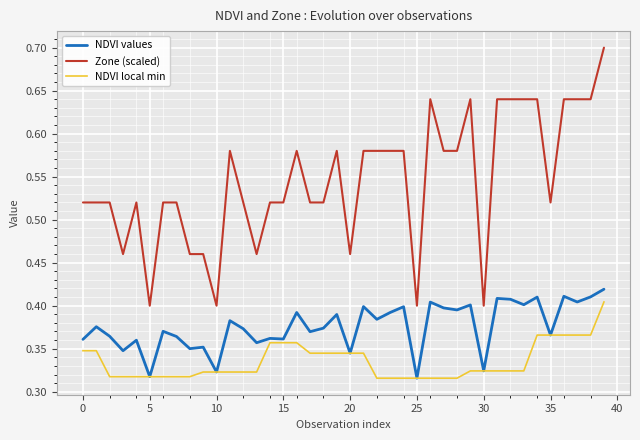

Which series has the largest range (max minus min)?

Zone (scaled)